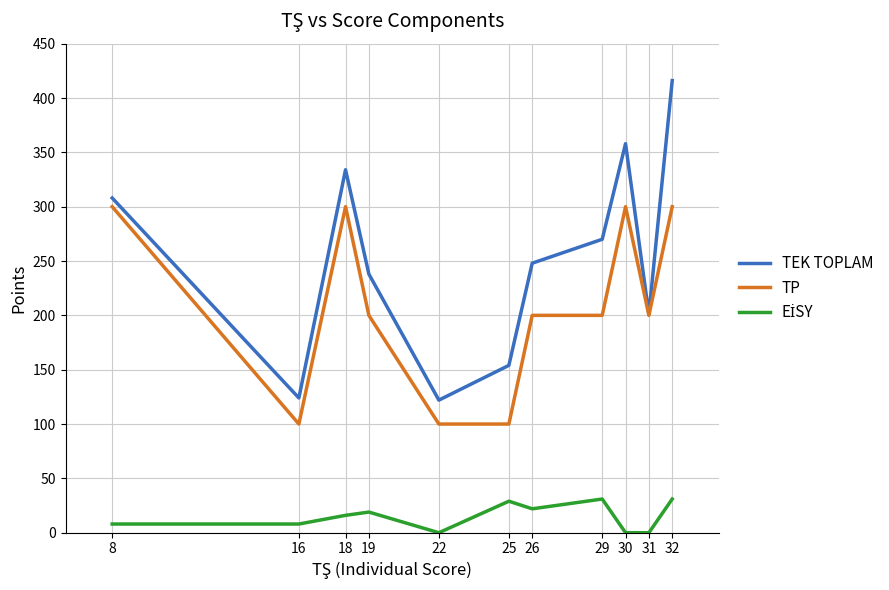

Where is the first local maximum for TEK TOPLAM?

18